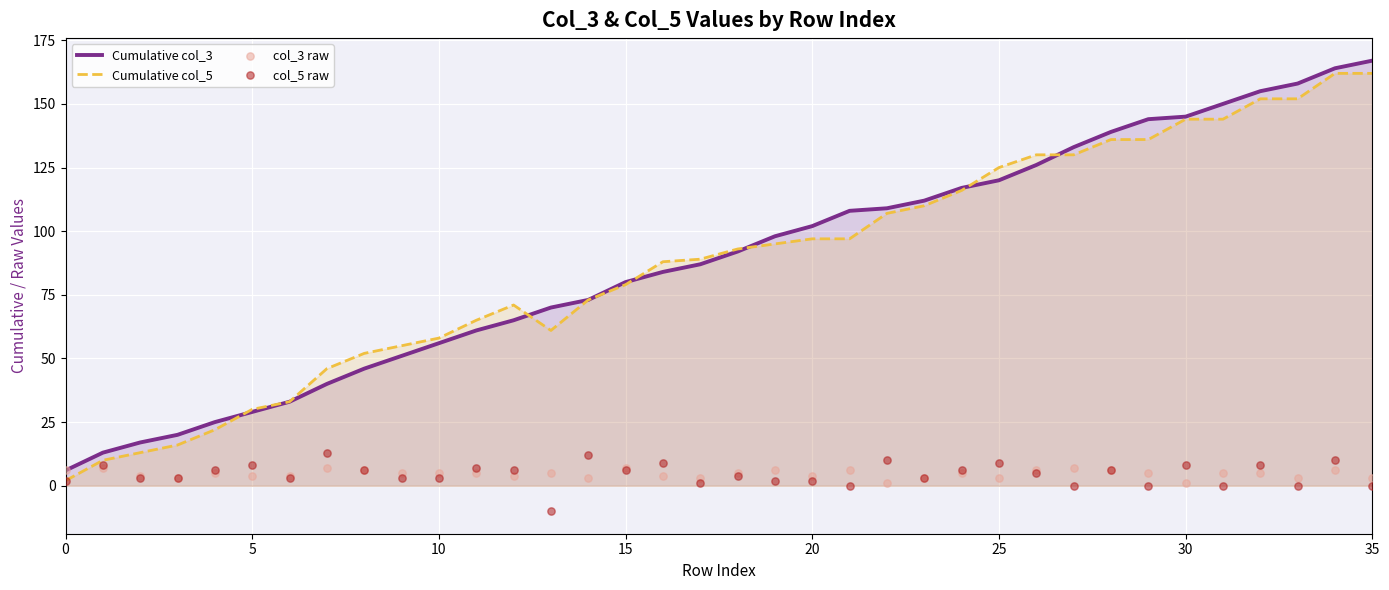

What is the total value across all series at 27?

270